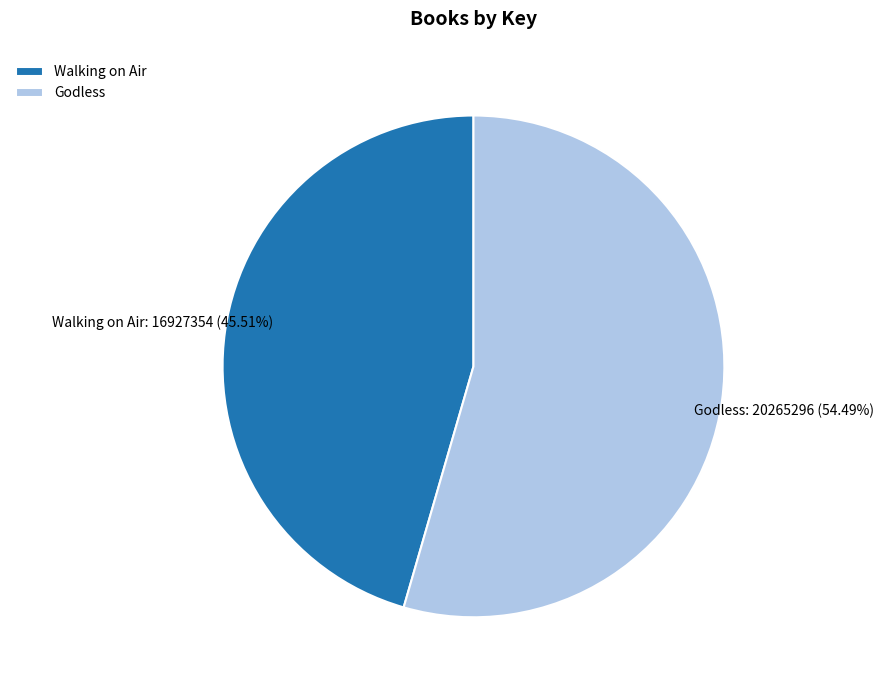

Does Walking on Air account for over 50% of the chart?

No